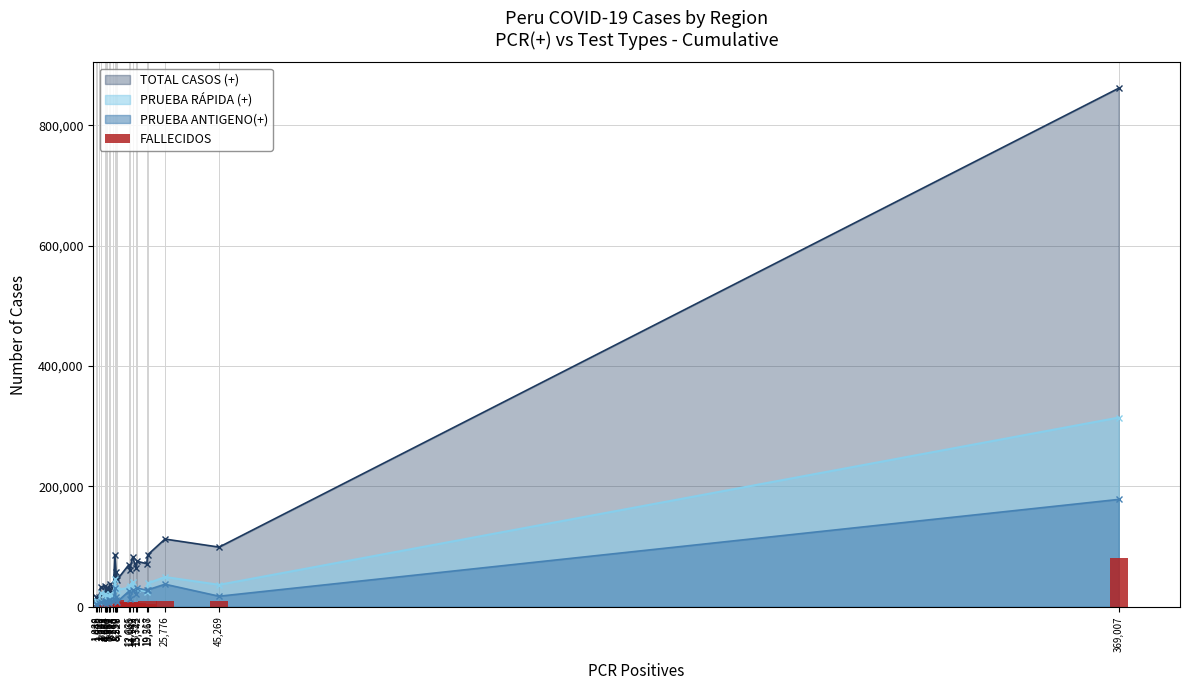

What is the value of the 10th bar from the left?

1474